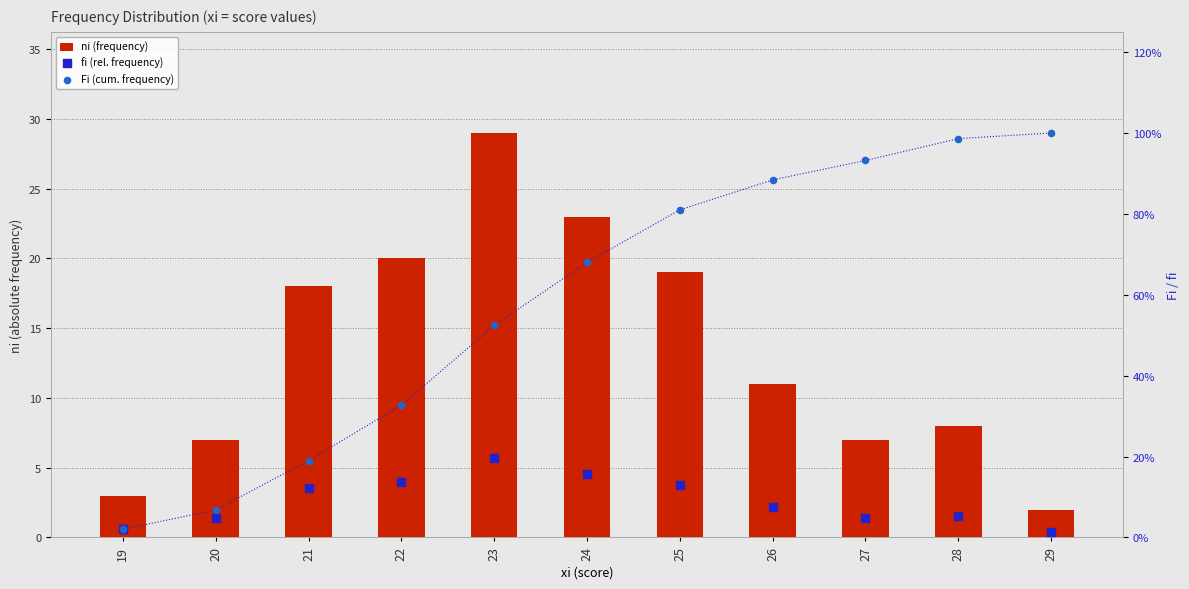

Is the value of Fi (cum. frequency) at 23 greater than the value of fi (rel. frequency) at 23?

Yes